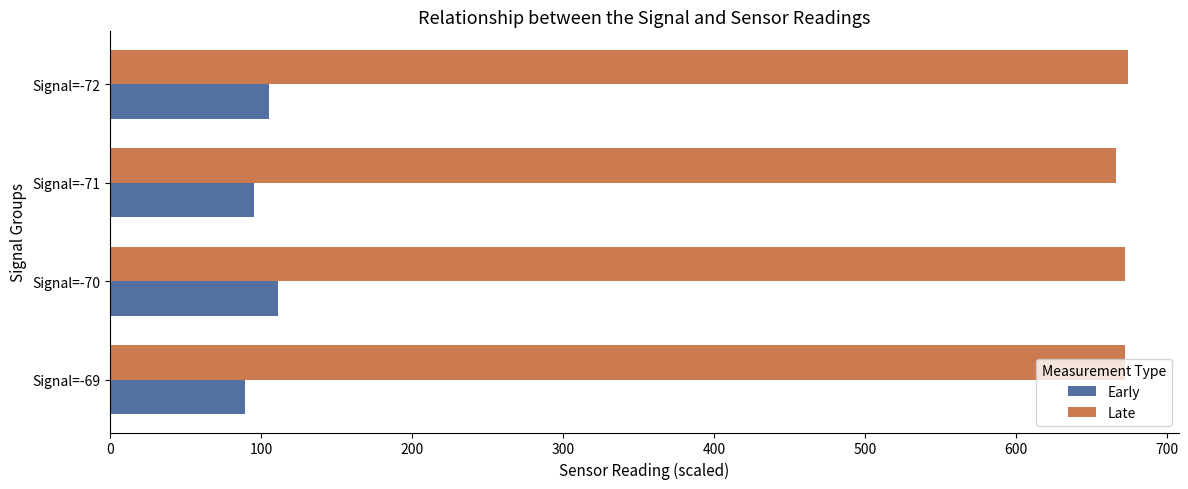

The value of Late at Signal=-72 is 674. True or false?

True